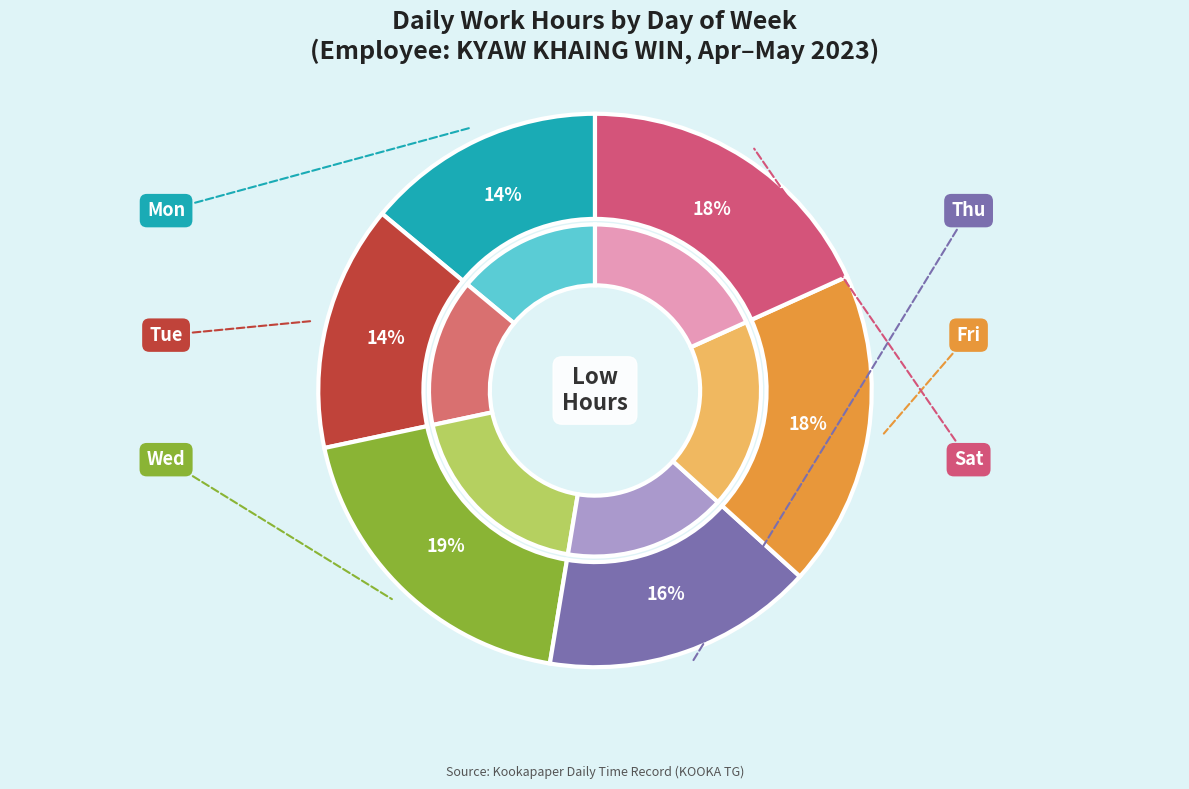

Between 27-Thu and 28-Fri, which is larger?

28-Fri